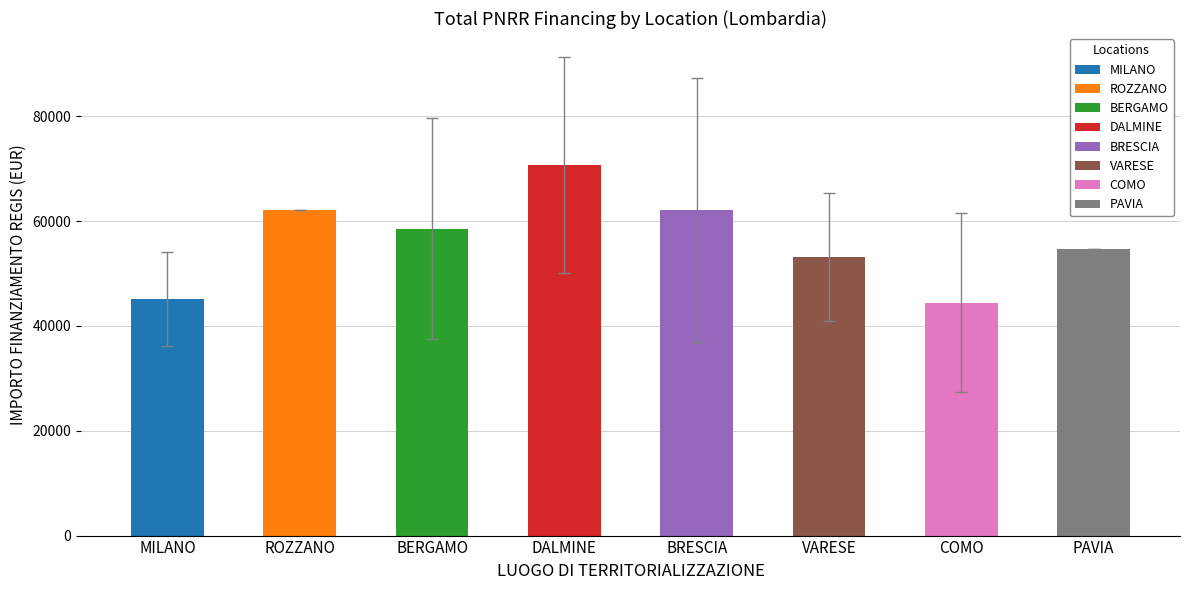

What is the average value?

56336.0